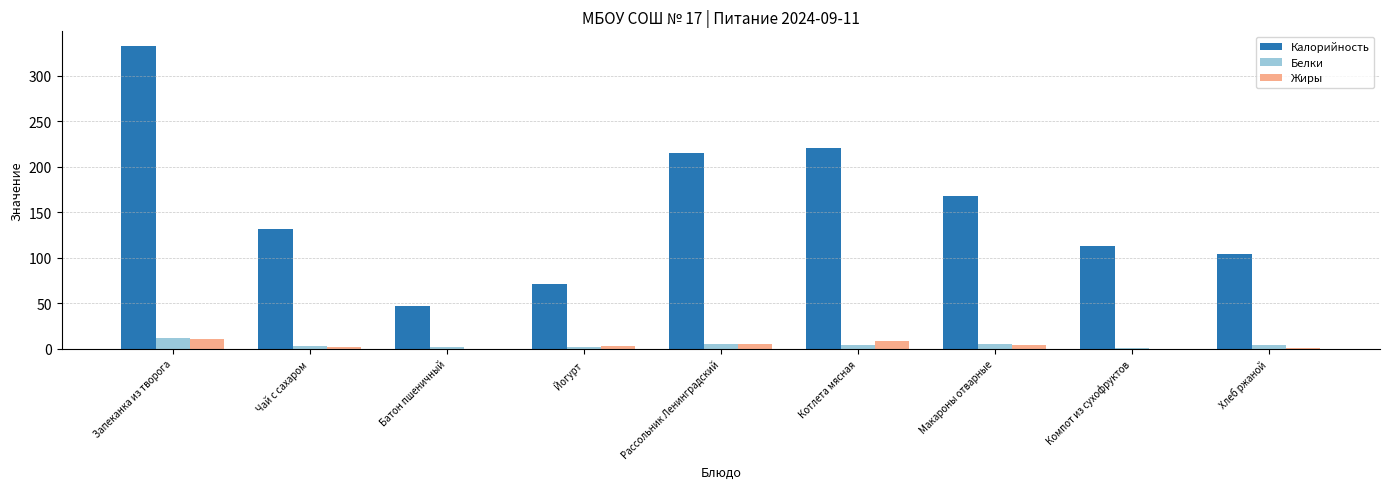

Are the bars horizontal?

No